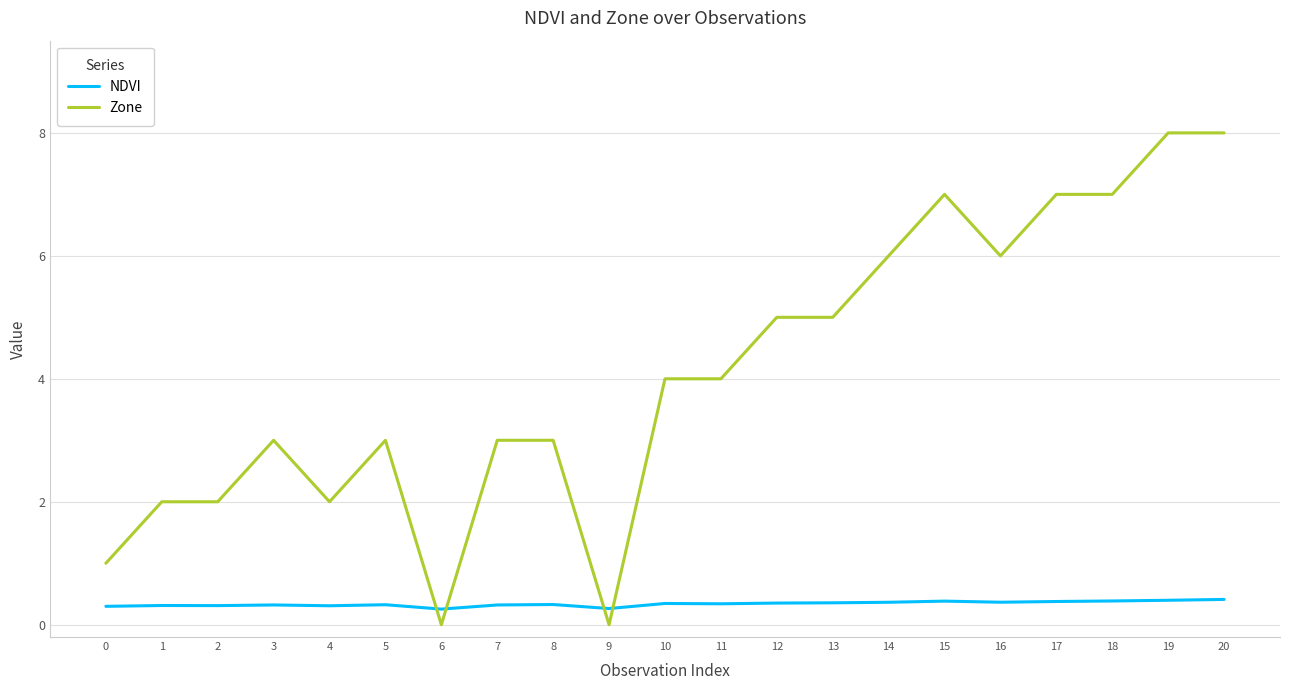

What is the difference between the maximum and minimum values in the Zone series?

8.0